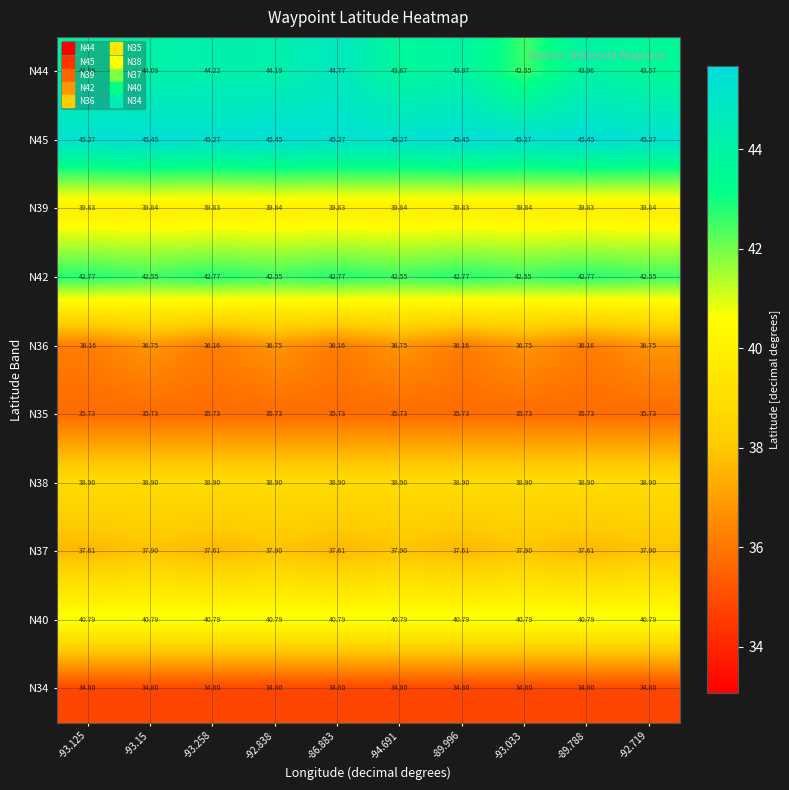

Is the value of N44 at -93.258 greater than the value of N38 at -89.788?

Yes